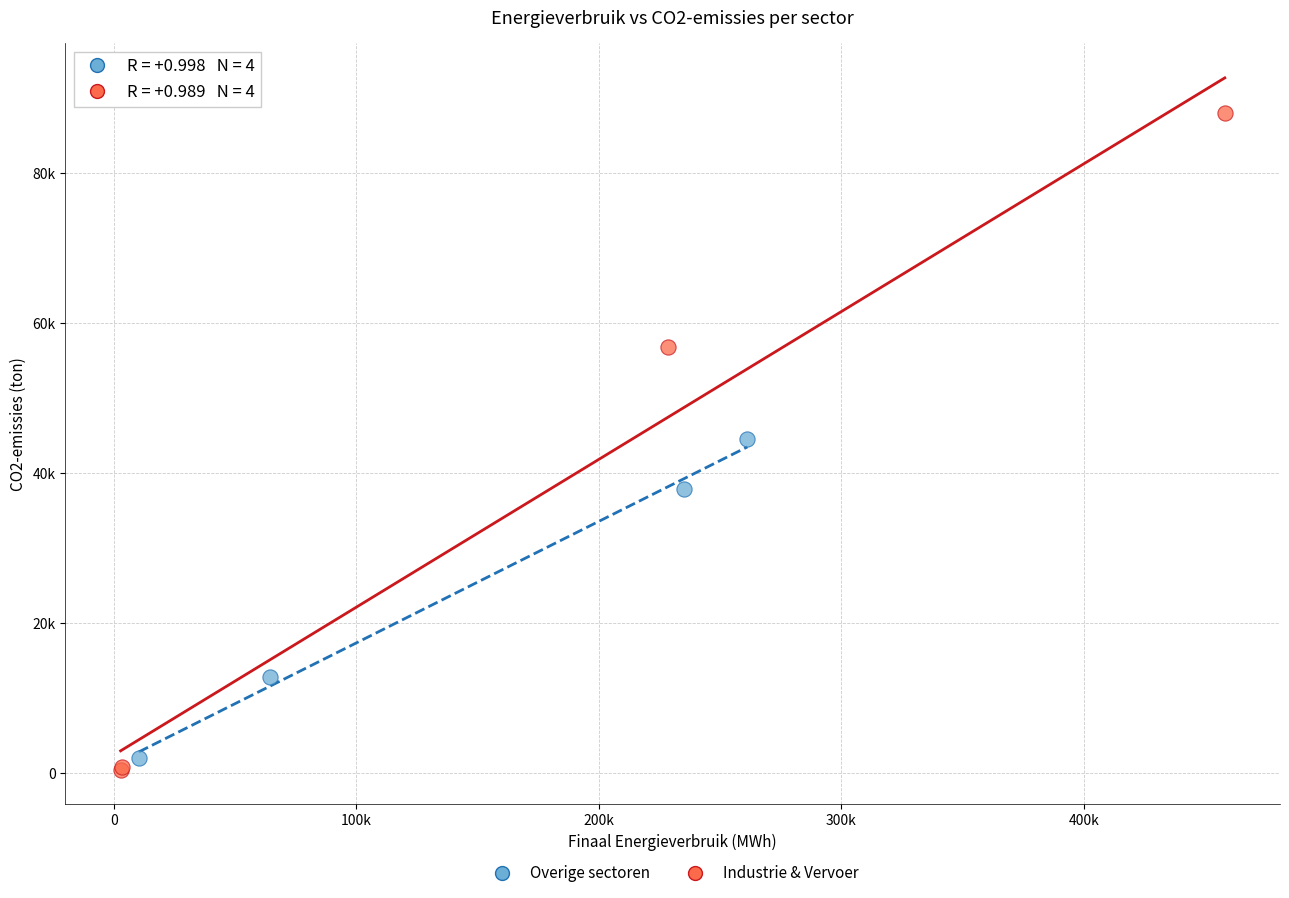

What are all the series names shown in the legend?

Overige sectoren, Industrie & Vervoer